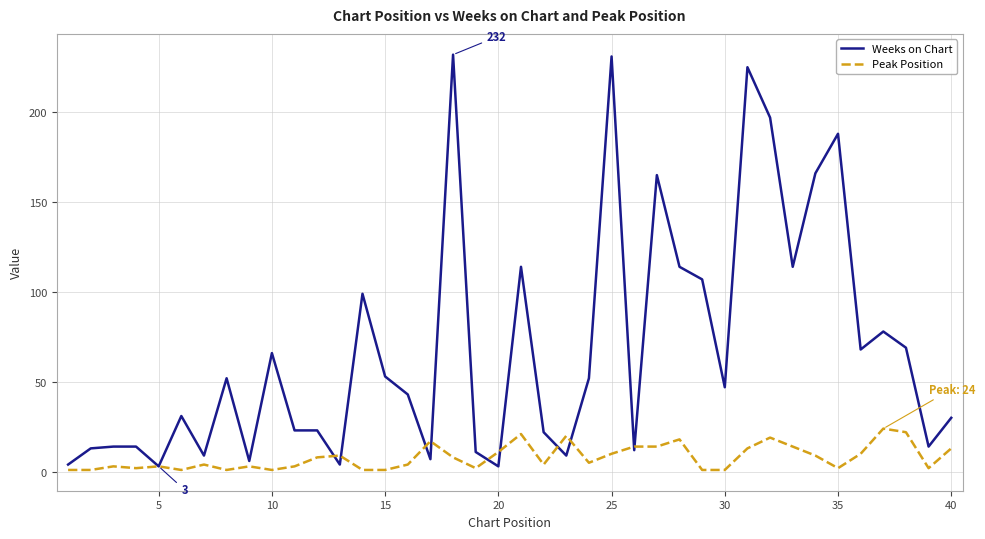

After their last crossing, which series has the higher values: Weeks on Chart or Peak Position?

Weeks on Chart